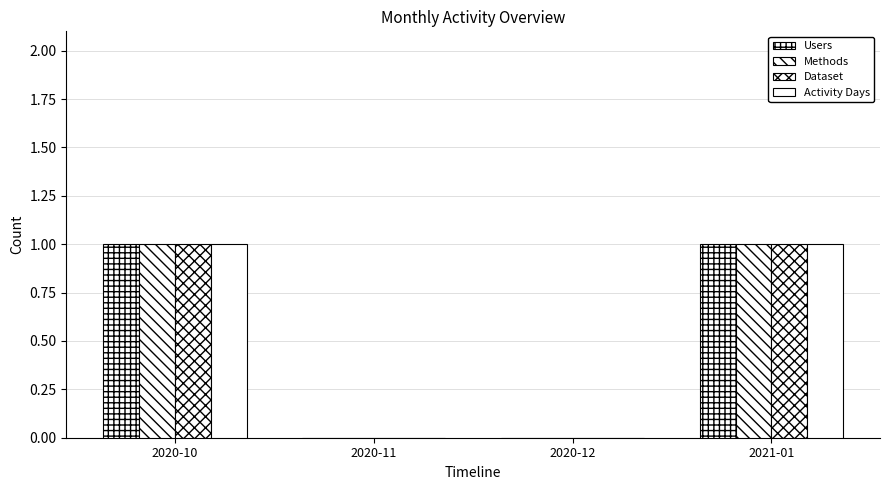

Is the value of Dataset at 2020-11 greater than the value of Users at 2020-12?

No